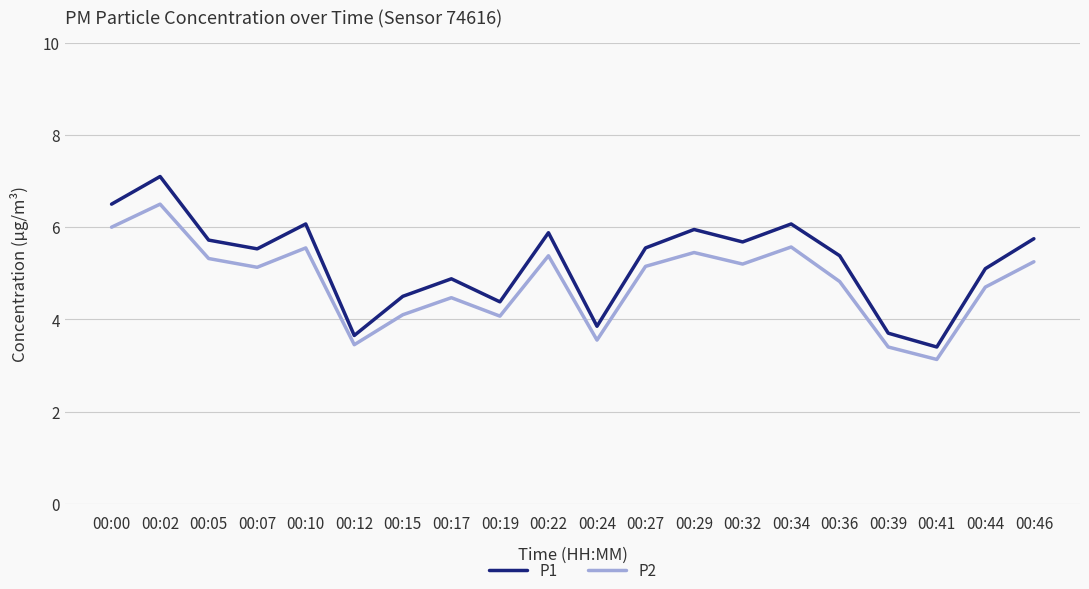

Is the value of P1 at 00:17 greater than the value of P2 at 00:12?

Yes